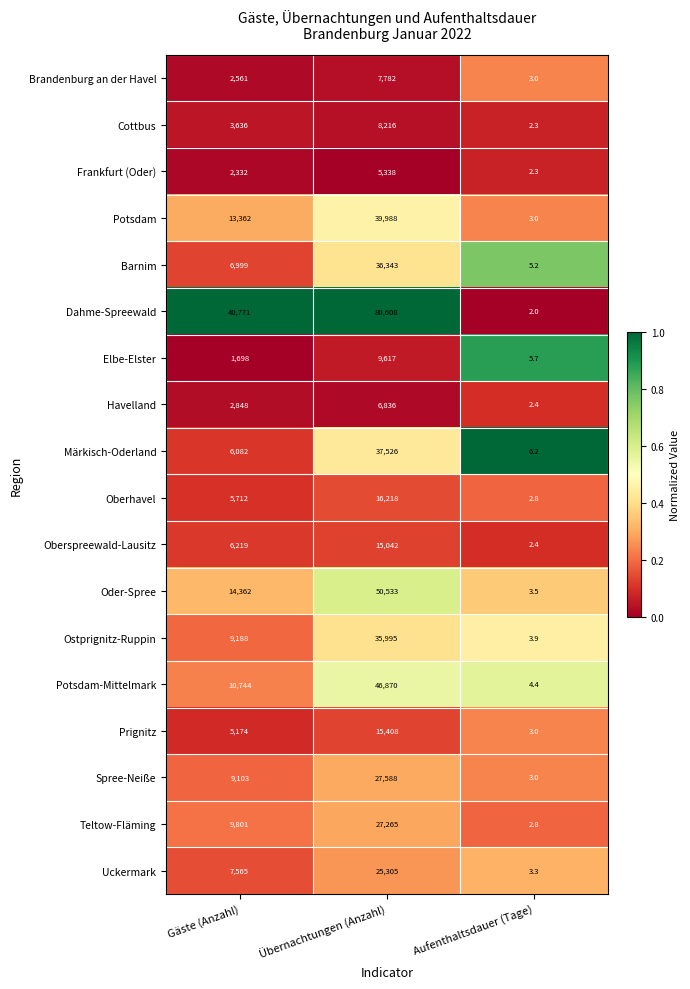

Count the number of categories in the chart.

3